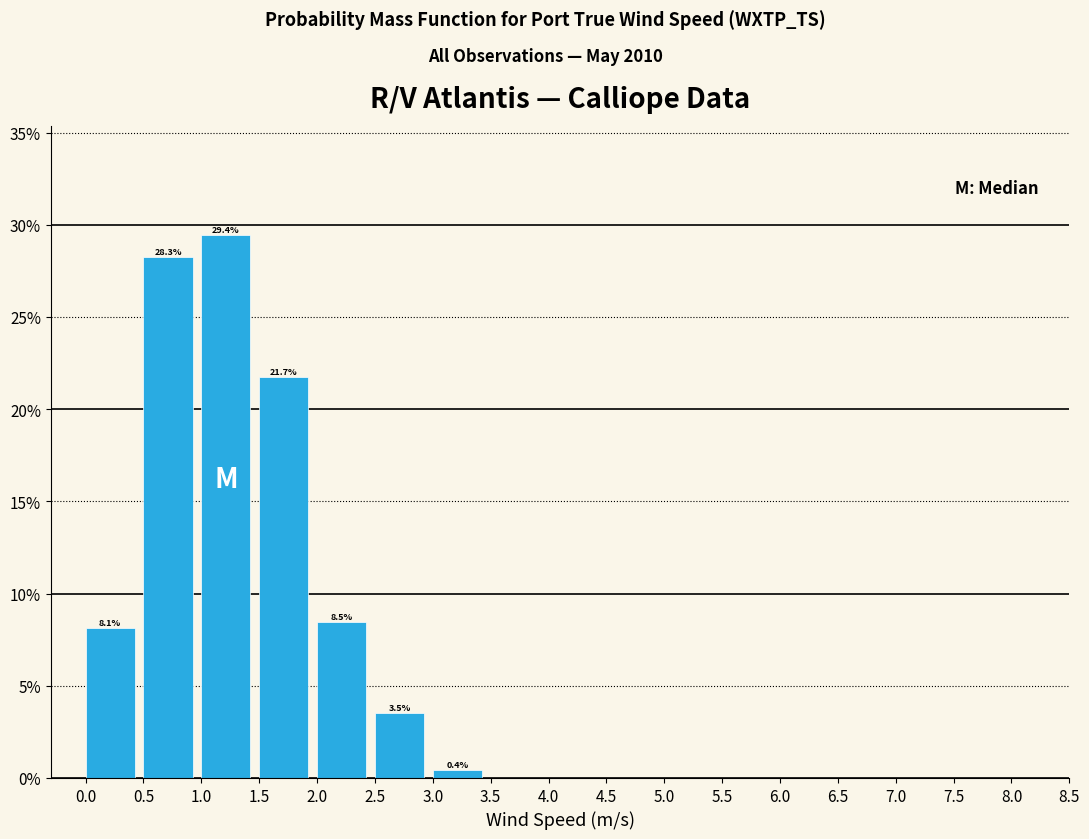

Over which range of the x-axis is the bar tallest?

1.0 to 1.5